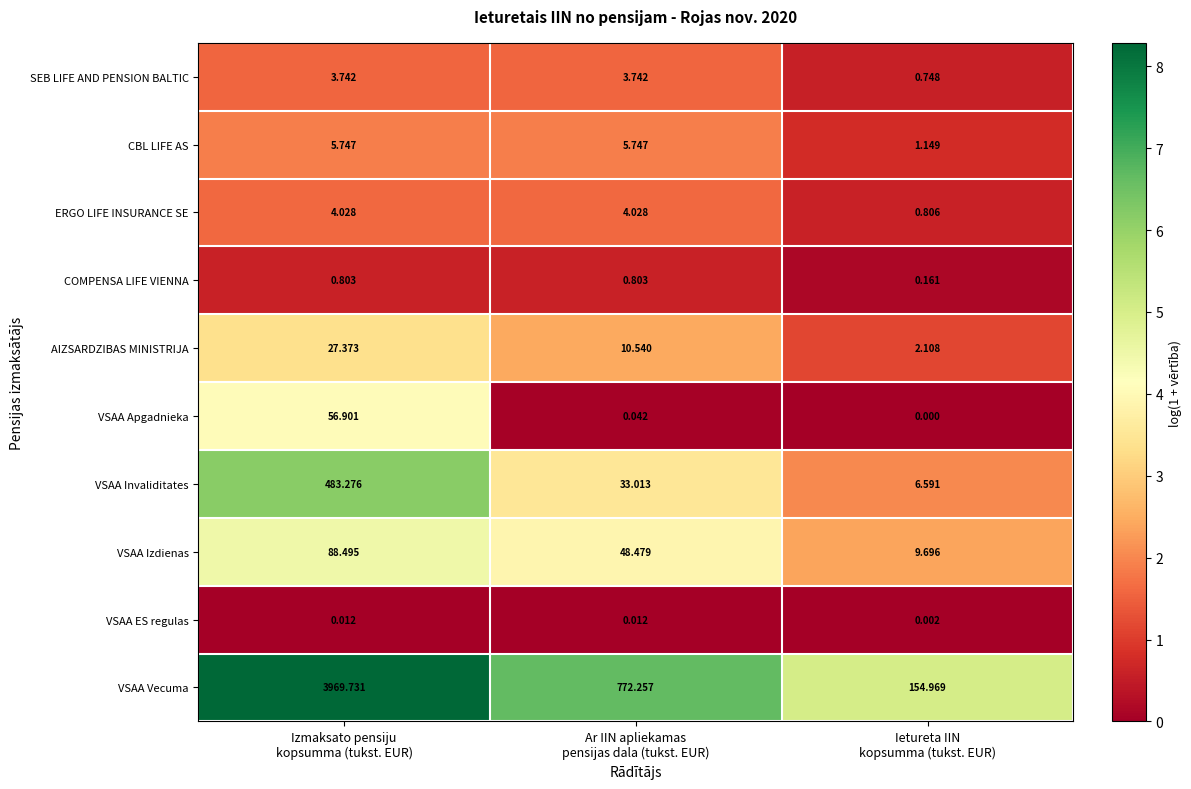

Rank the series by their maximum value, from highest to lowest.

VSAA Vecuma, VSAA Invaliditates, VSAA Izdienas, VSAA Apgadnieka, AIZSARDZIBAS MINISTRIJA, CBL LIFE AS, ERGO LIFE INSURANCE SE, SEB LIFE AND PENSION BALTIC, COMPENSA LIFE VIENNA, VSAA ES regulas